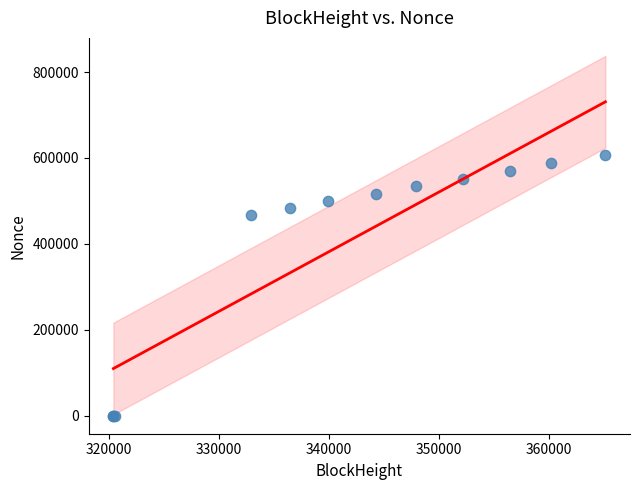

What Y value in the scatter plot is closest to 303474?

467003